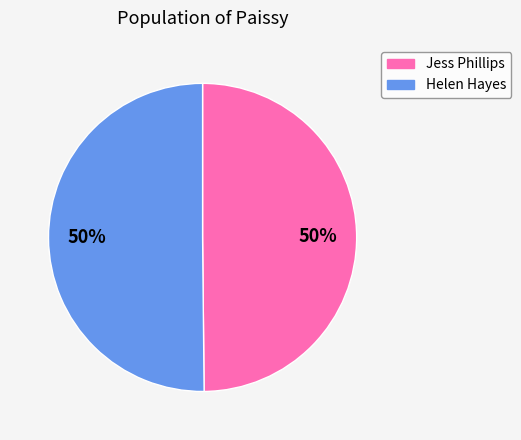

To the nearest percent, what percentage of the pie is Helen Hayes?

50%